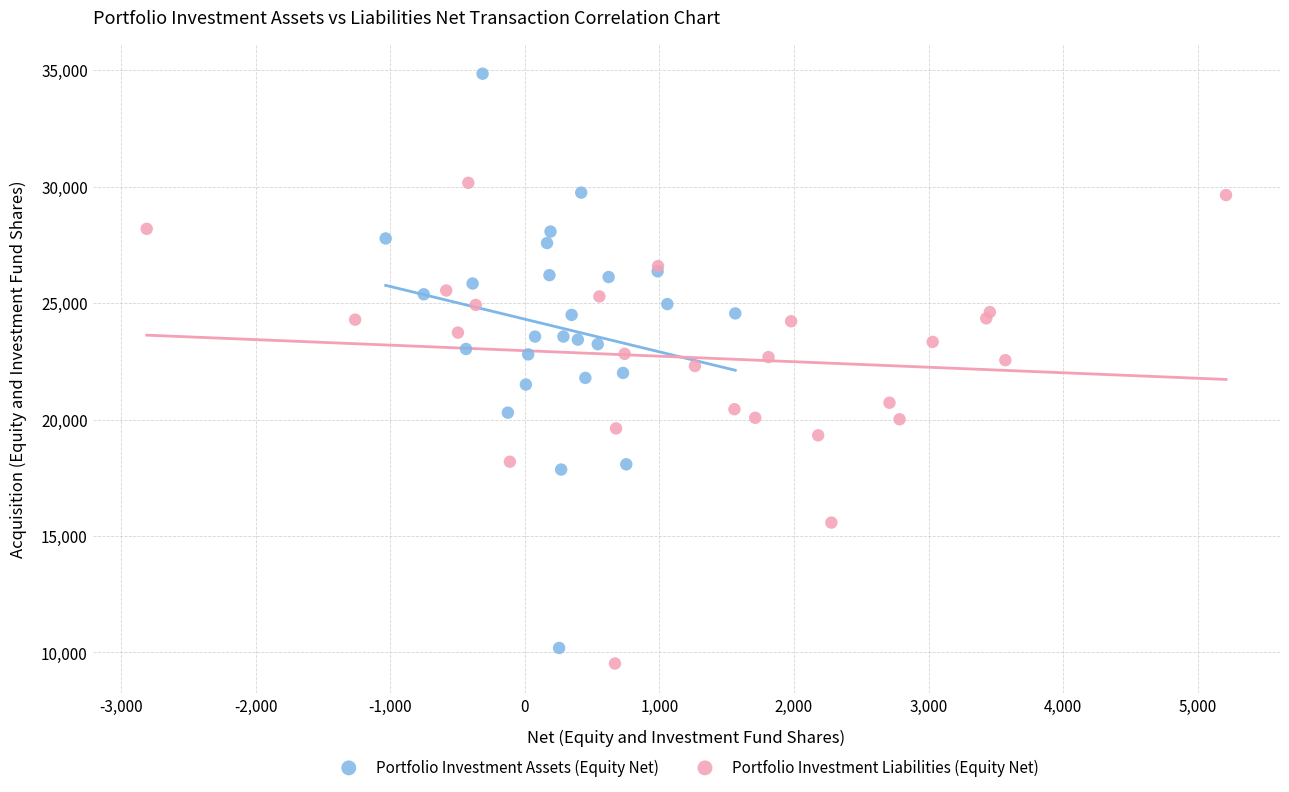

Which series has the widest spread of Y values?

Portfolio Investment Assets (Equity Net)